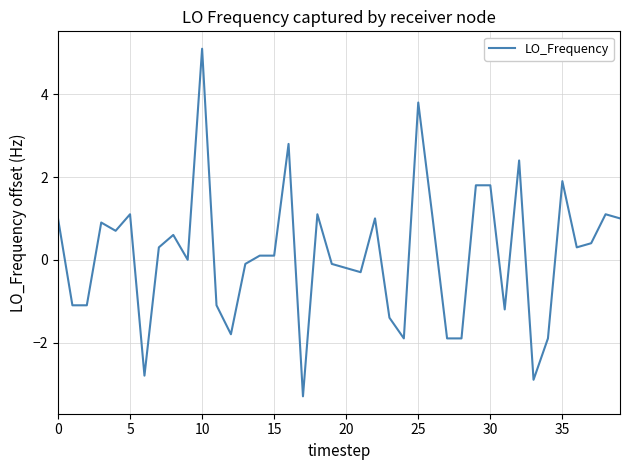

What is the difference between the maximum and minimum values?

8.4